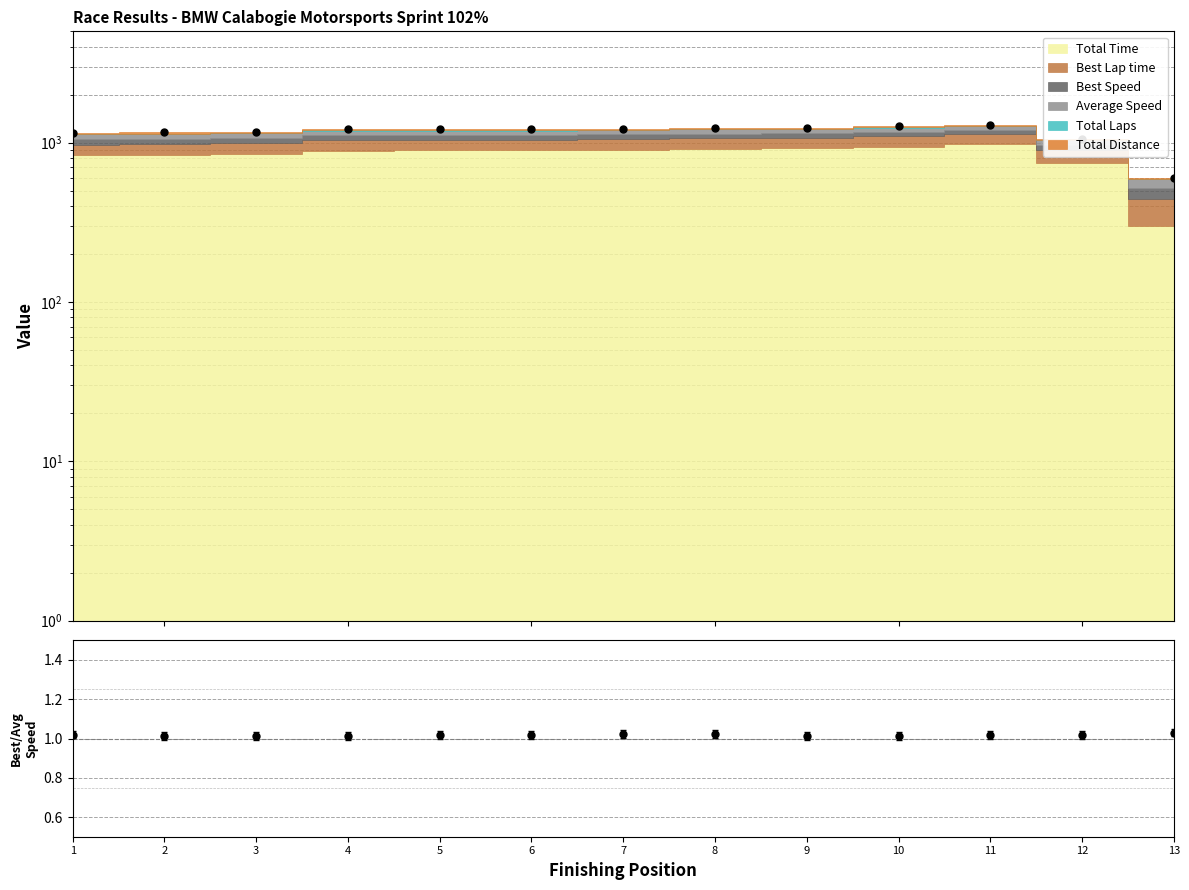

What is the sum of all values?

13.2